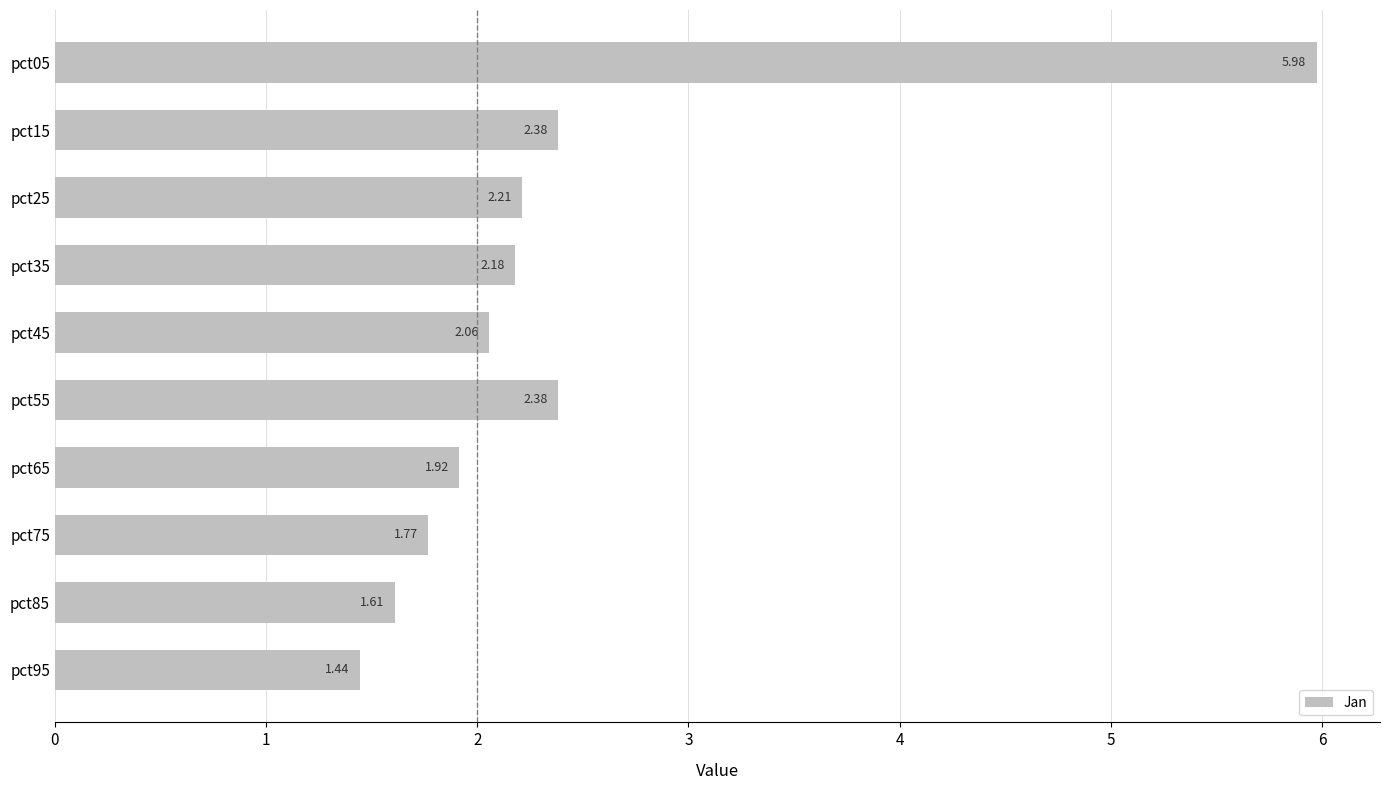

What is the ratio of the value at pct85 to the value at pct65?

0.8